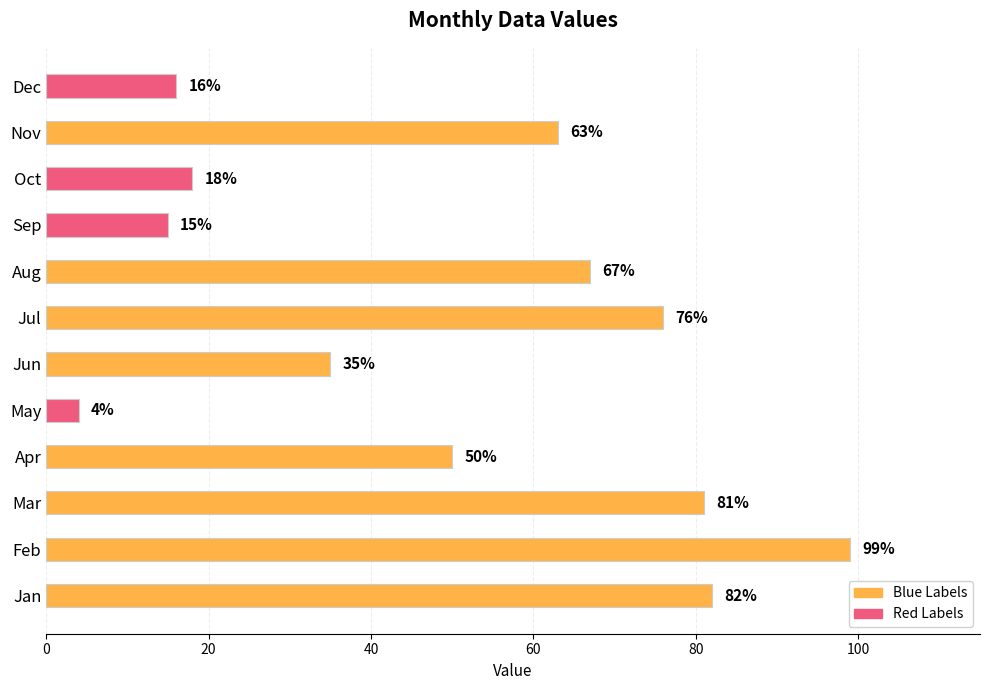

What is the difference between the values at Aug and Jan?

15